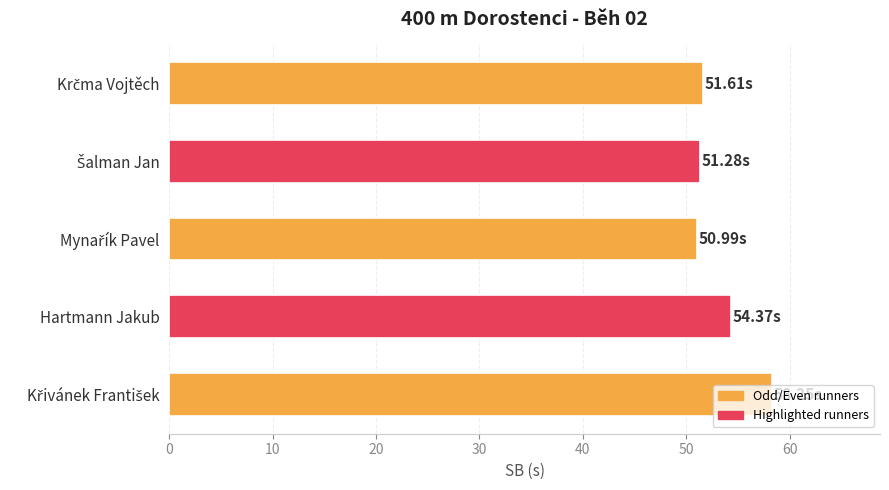

What is the average value?

53.3